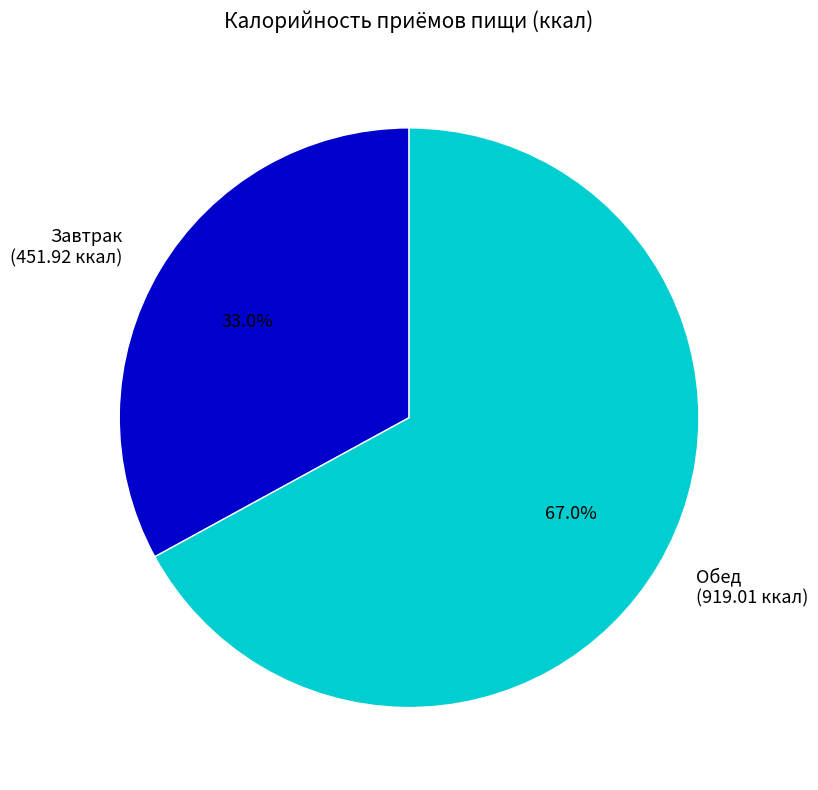

To the nearest percent, what is the difference between the largest and smallest slice percentages?

34%